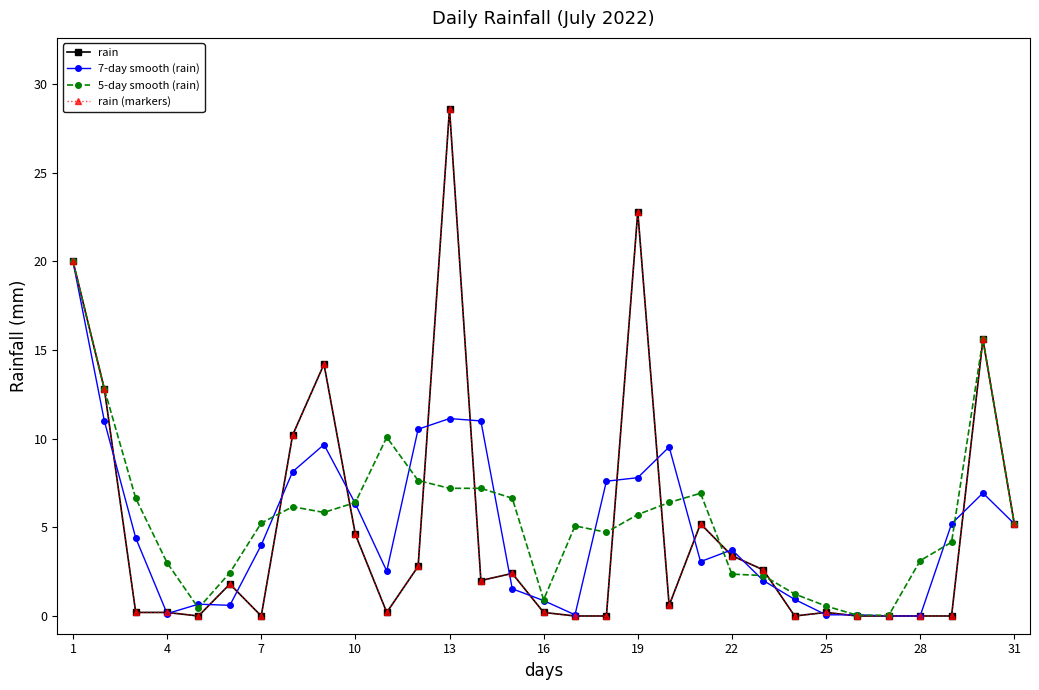

Does the chart have visible grid lines?

No